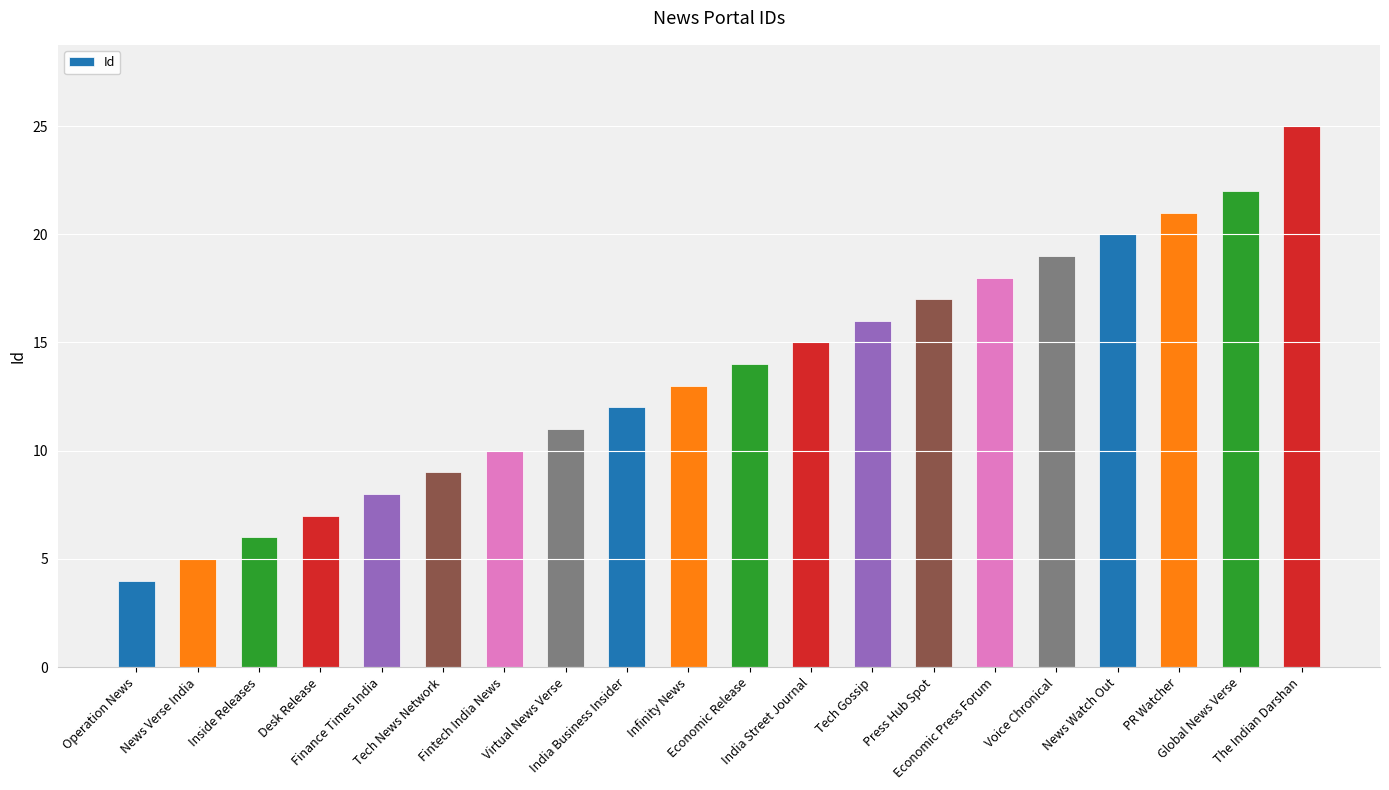

List the labels in order of value, smallest first.

Operation News, News Verse India, Inside Releases, Desk Release, Finance Times India, Tech News Network, Fintech India News, Virtual News Verse, India Business Insider, Infinity News, Economic Release, India Street Journal, Tech Gossip, Press Hub Spot, Economic Press Forum, Voice Chronical, News Watch Out, PR Watcher, Global News Verse, The Indian Darshan